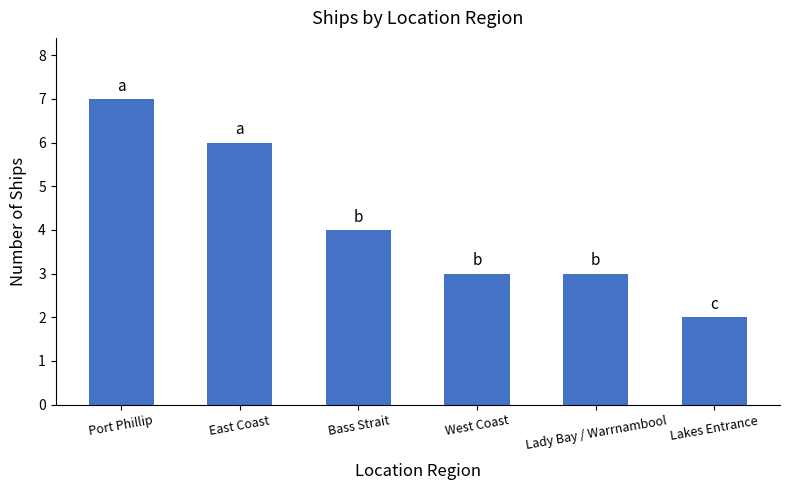

Does the chart contain any negative values?

No